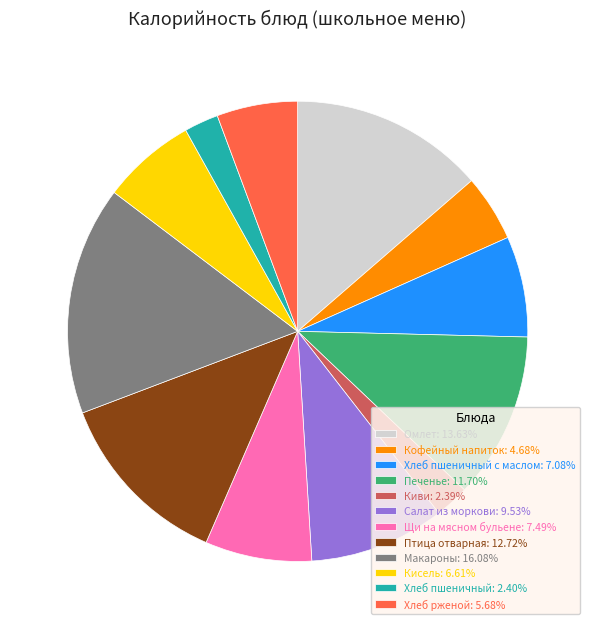

Do Кофейный напиток: 4.68% and Киви: 2.39% together represent more than half of the pie?

No